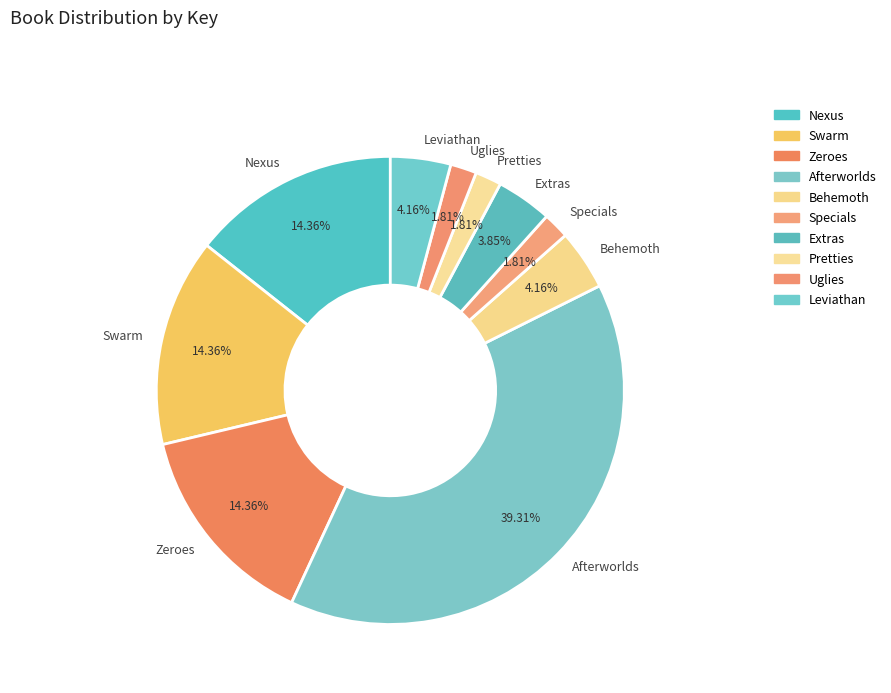

Count the number of slices in the pie.

10